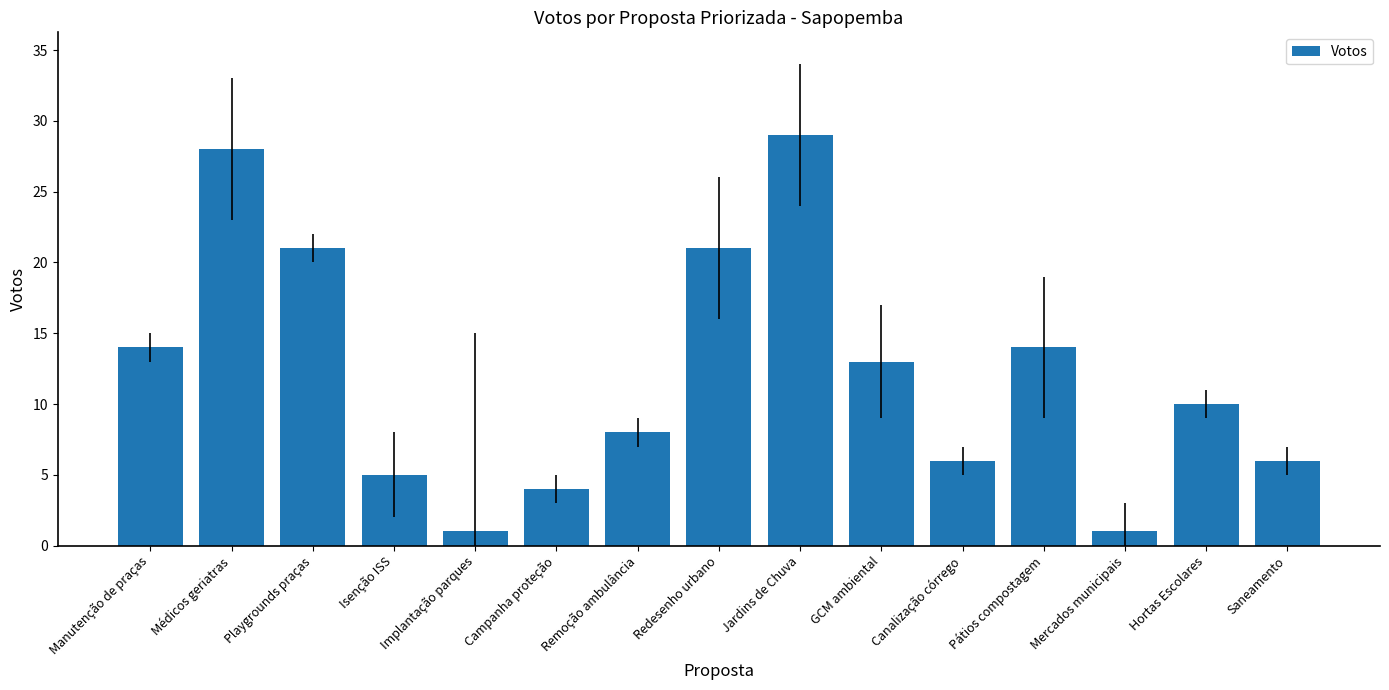

Count the number of data series in this chart.

1